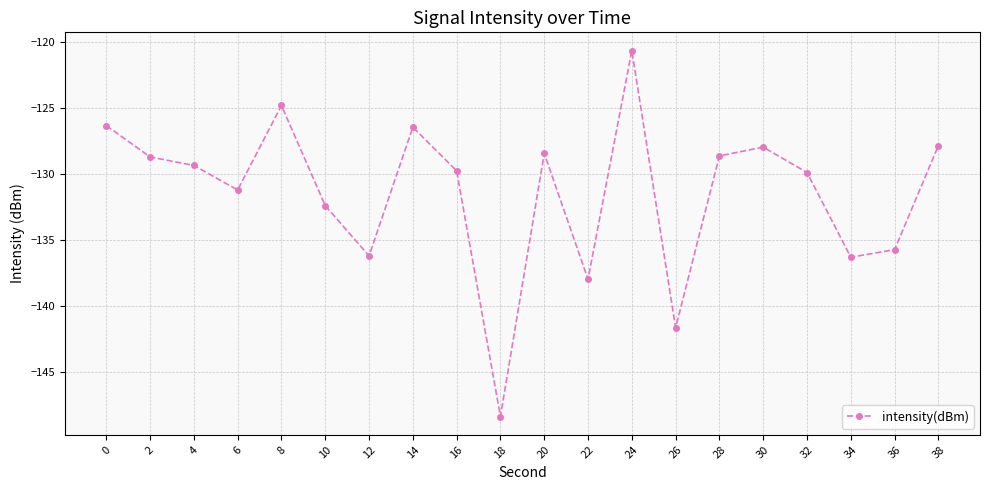

Where is the first local maximum?

8